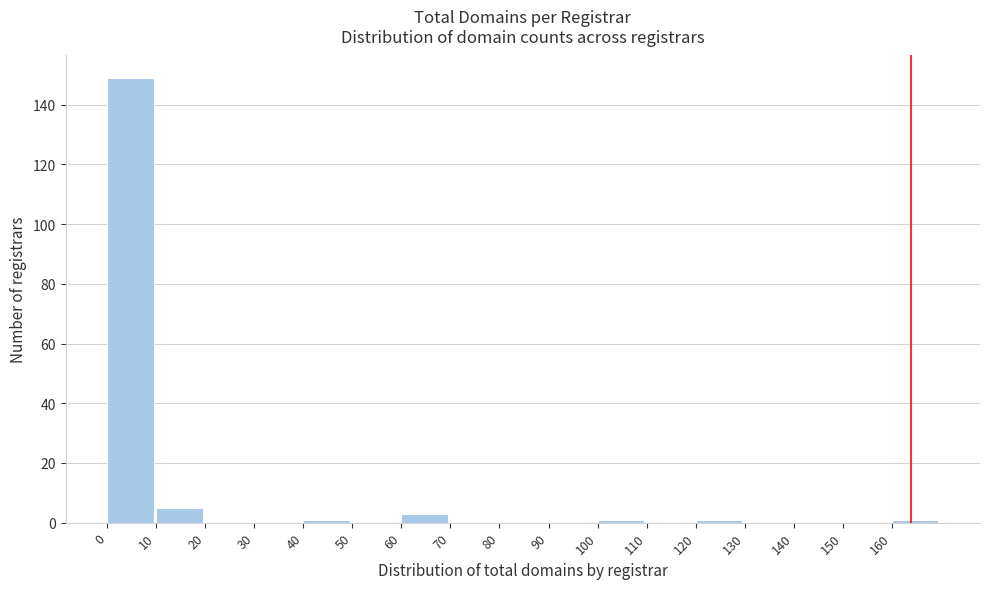

How tall is the bar that spans 0 to 10 on the x-axis? The values are not printed on the chart, so give them approximately, as read against the axis.

150